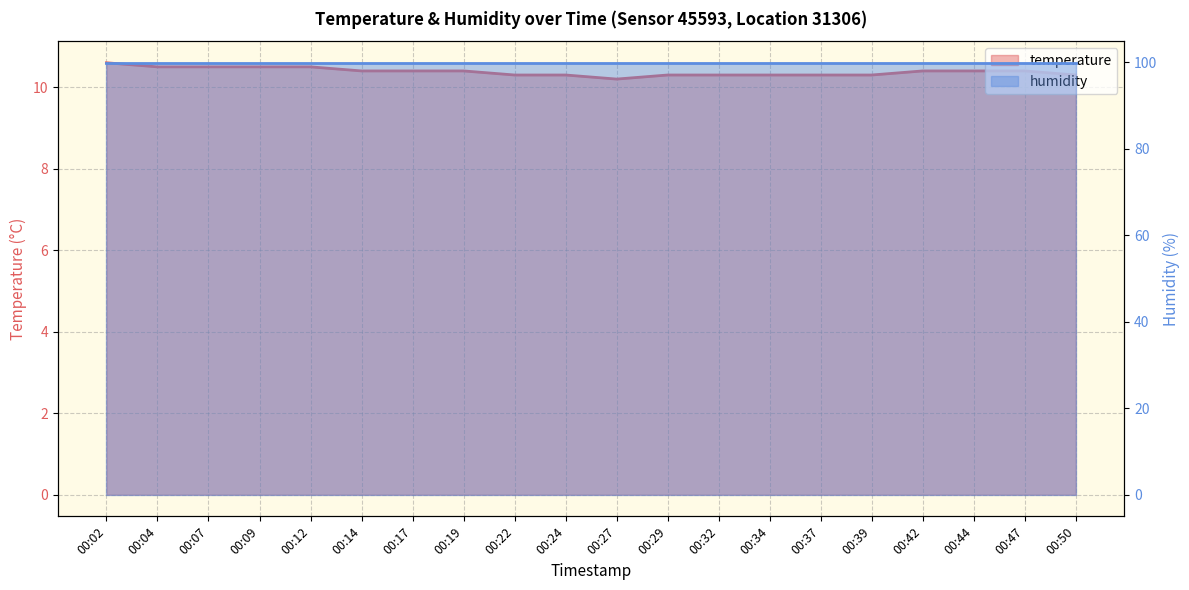

Approximately how many times larger is the value at 00:34 compared to 00:19?

1.0